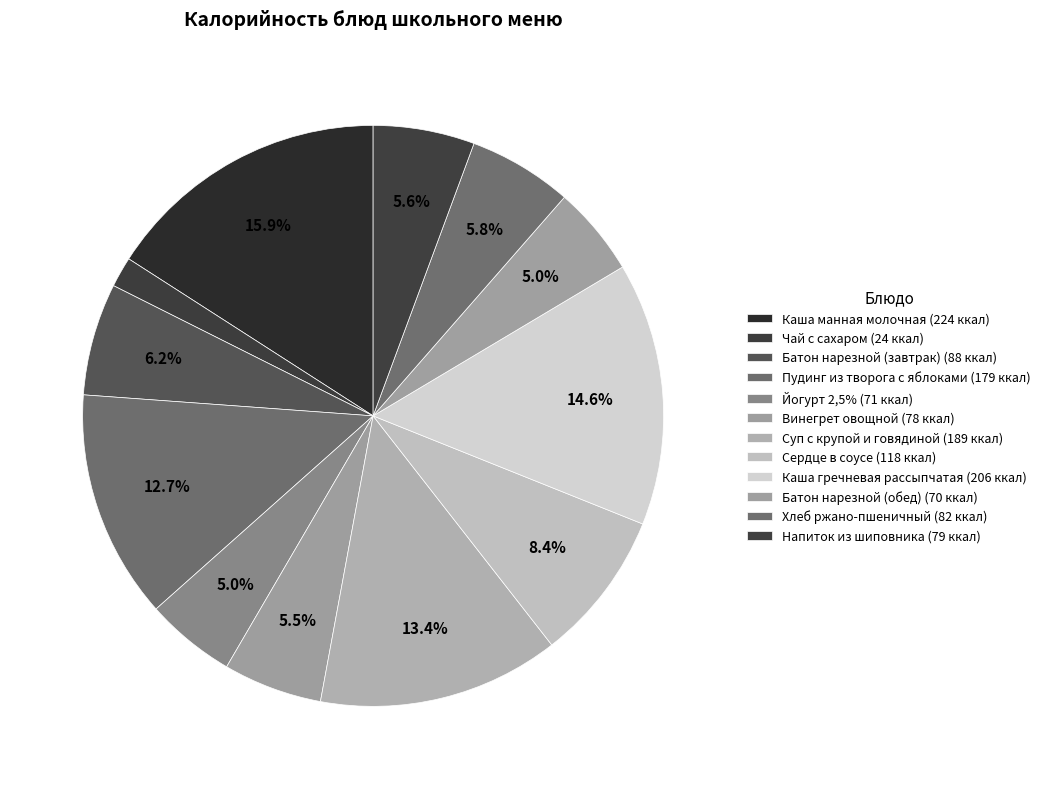

Is it true that Пудинг из творога с яблоками is 13% of the pie?

True